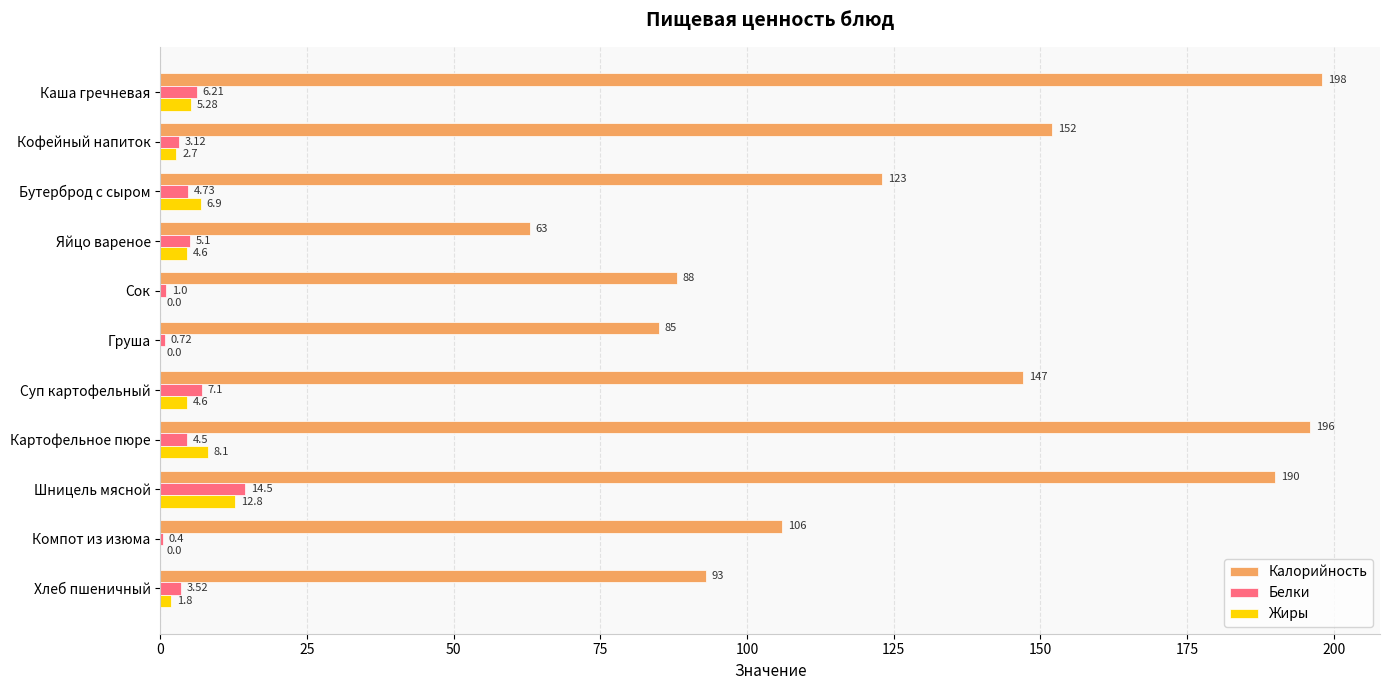

What is the sum of the Калорийность values at Груша and Компот из изюма?

191.0